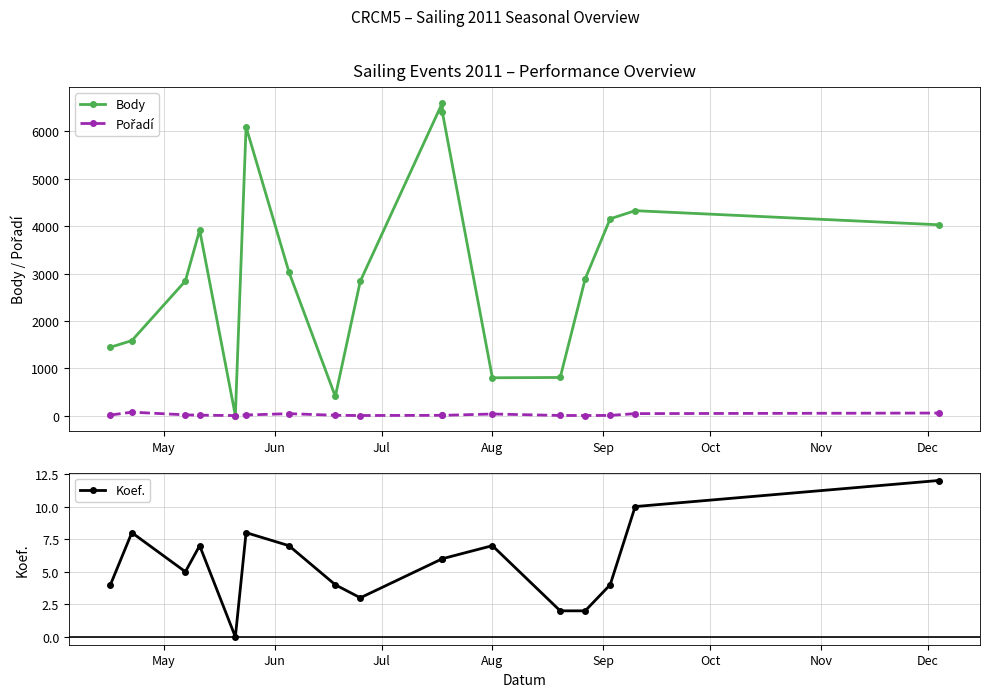

What is the average value of the Koef. series?

6